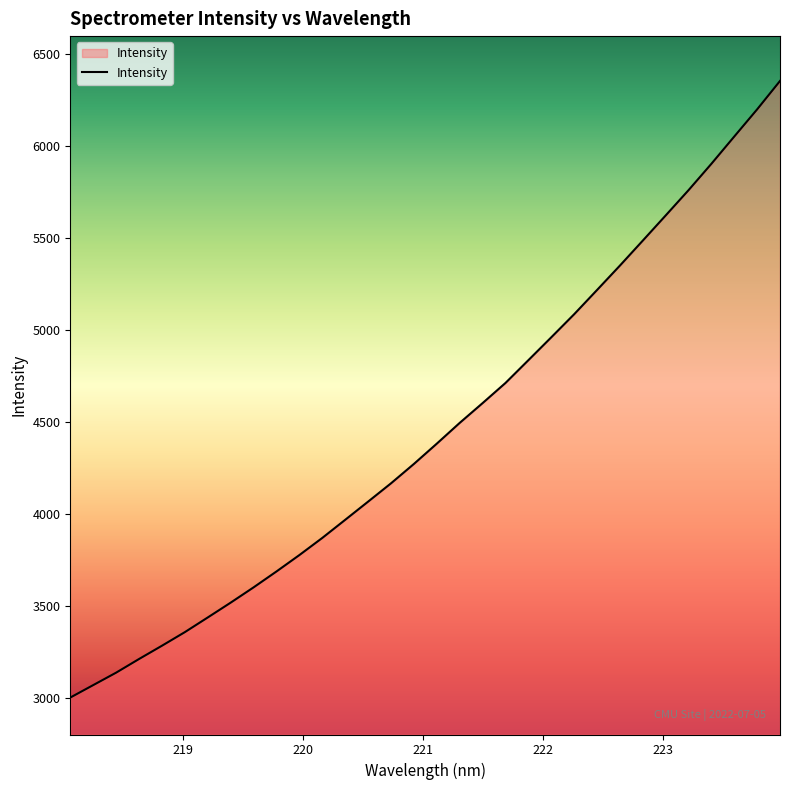

Count the number of data series in this chart.

1